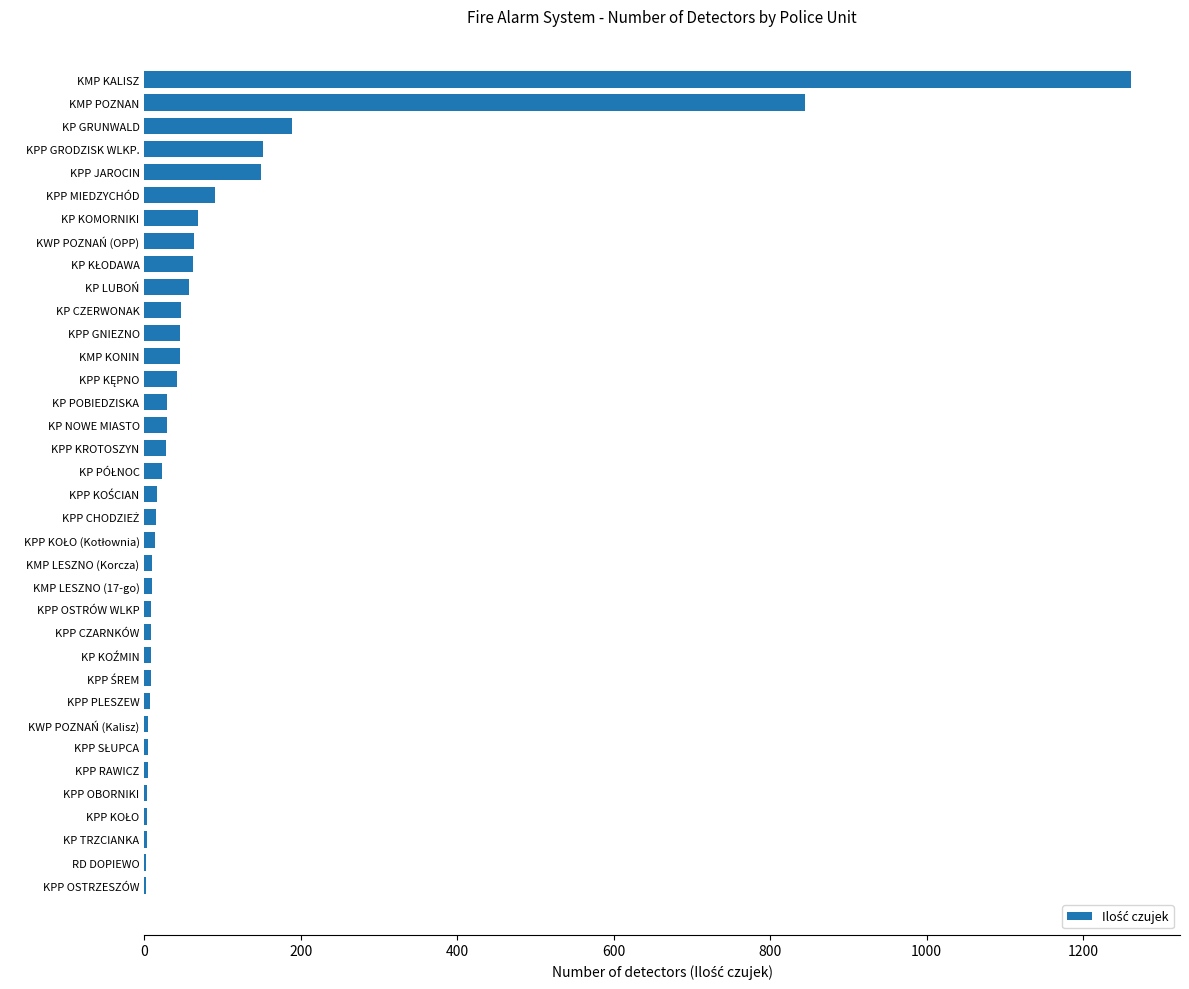

Which label corresponds to the largest value in the chart?

KMP KALISZ